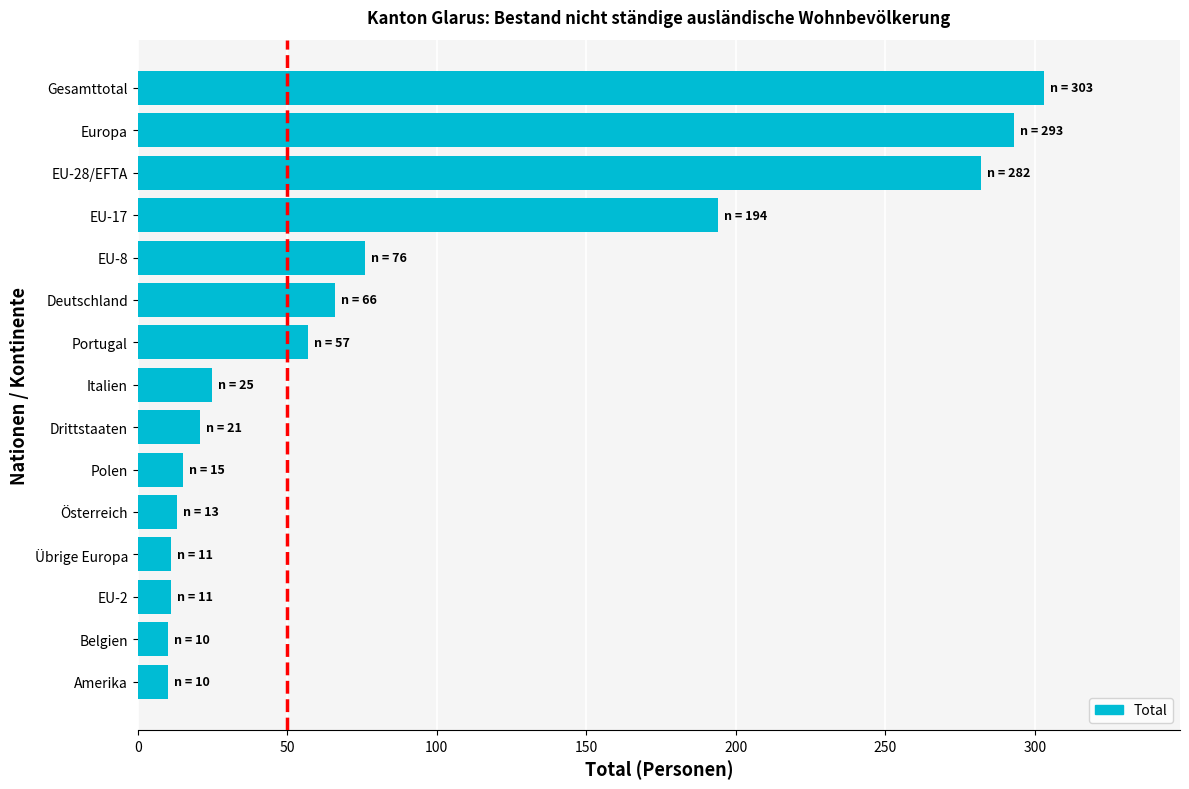

What is the change in value from Amerika to EU-28/EFTA?

+272